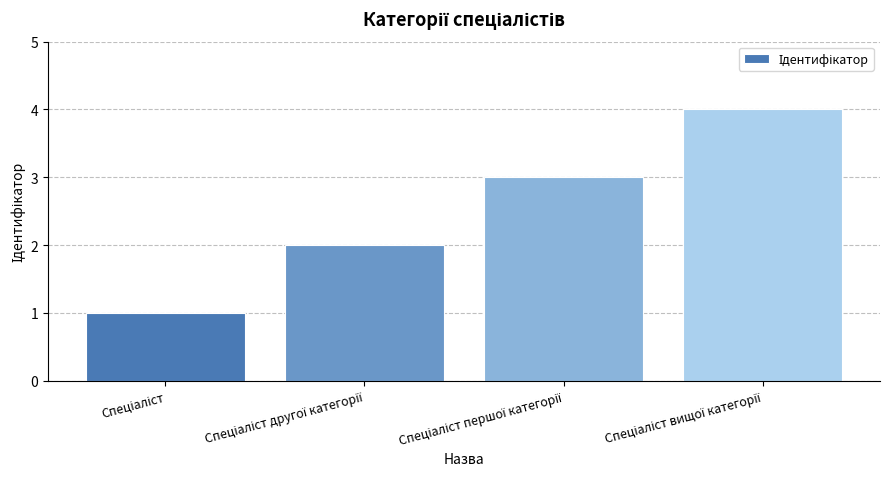

What is the maximum value shown in the chart?

4